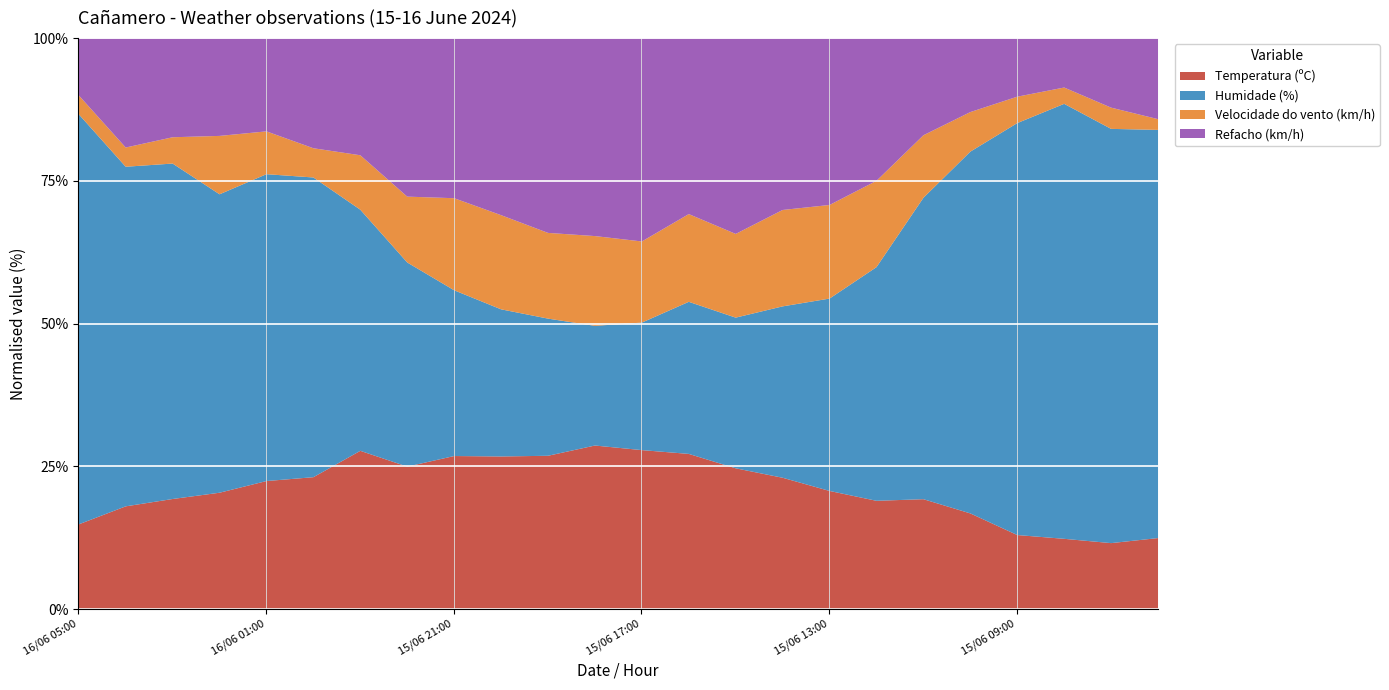

The value of Velocidade do vento (km/h) at 15/06 13:00 is 29.3. True or false?

False